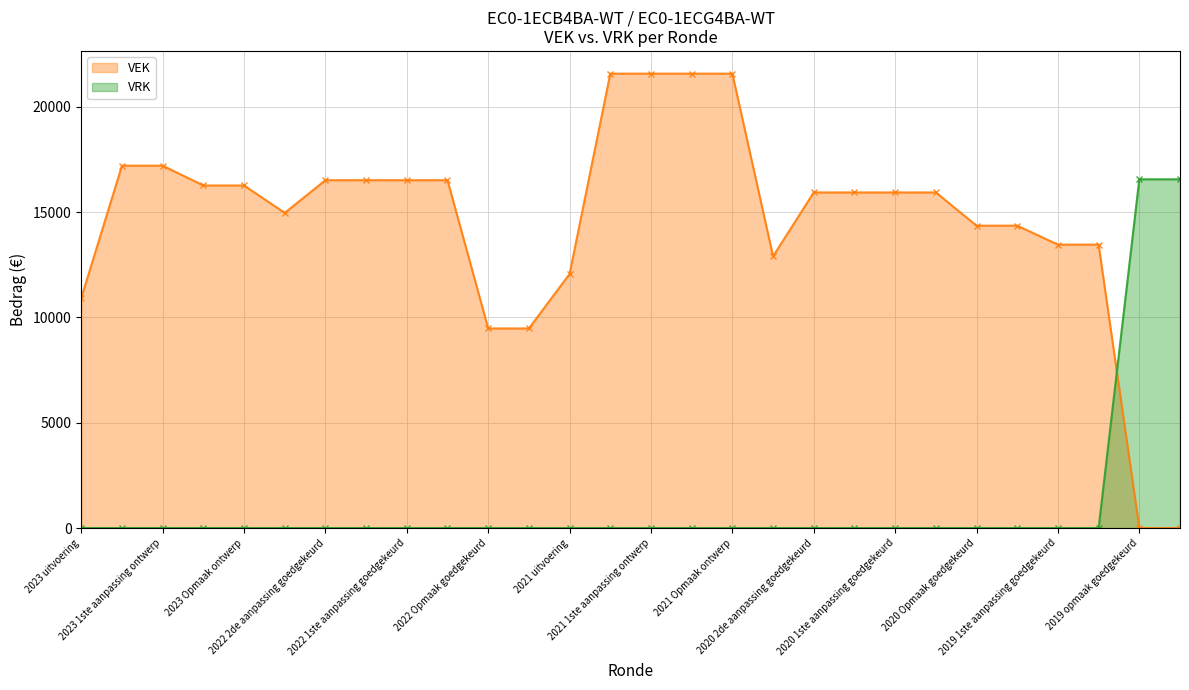

What is the difference between the highest and lowest values at 2022 Opmaak ontwerp?

9479